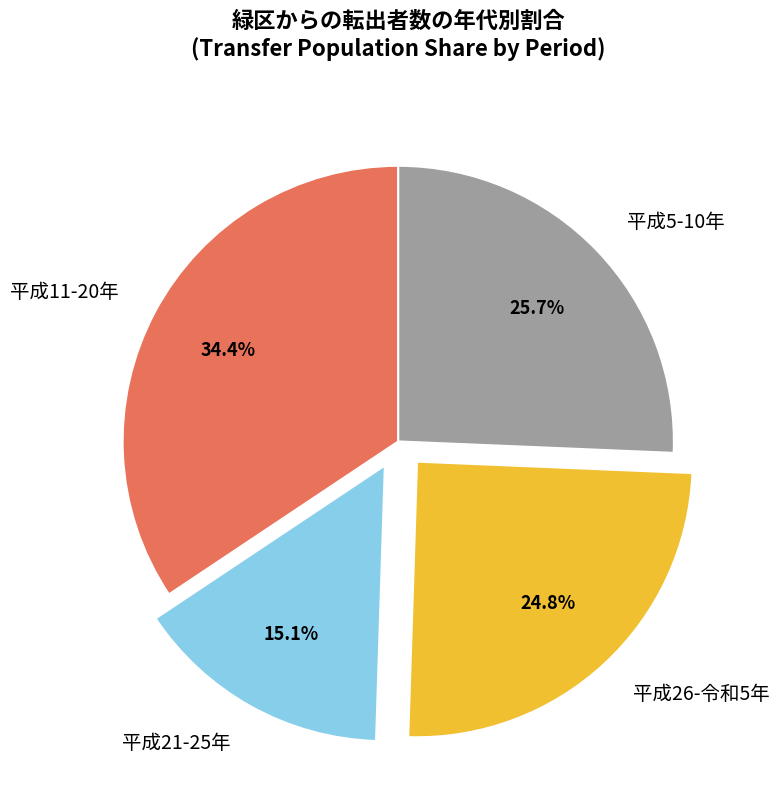

How many segments does this pie chart have?

4